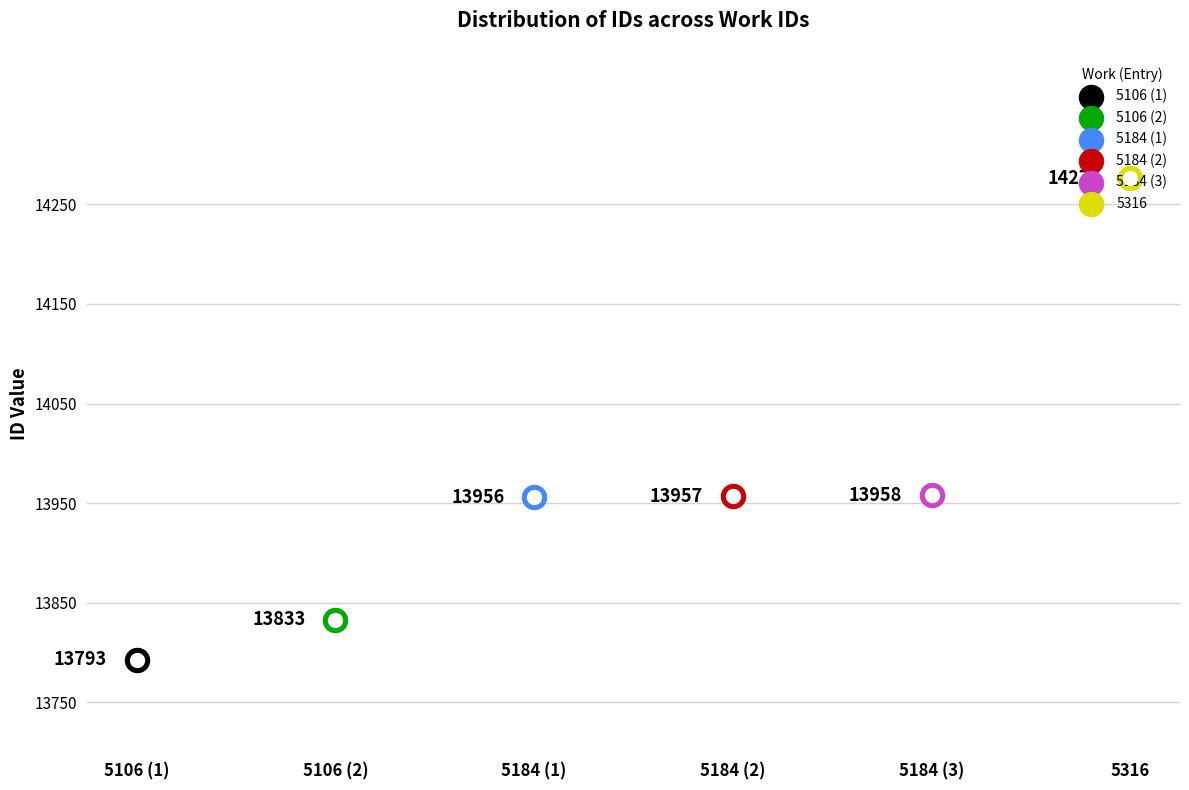

What is the ratio of the value at 5184 (1) to the value at 5316?

1.0